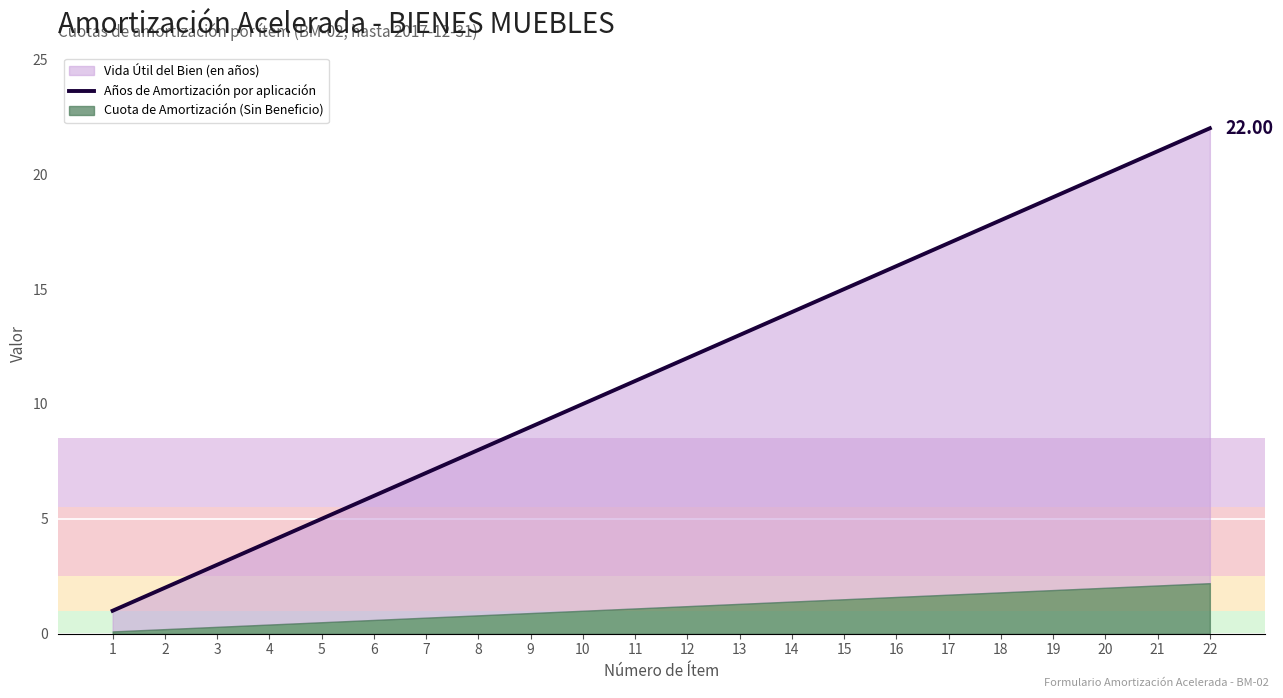

Reading left to right, extract all data points from this chart.

1=1.0	2=2.0	3=3.0	4=4.0	5=5.0	6=6.0	7=7.0	8=8.0	9=9.0	10=10.0	11=11.0	12=12.0	13=13.0	14=14.0	15=15.0	16=16.0	17=17.0	18=18.0	19=19.0	20=20.0	21=21.0	22=22.0